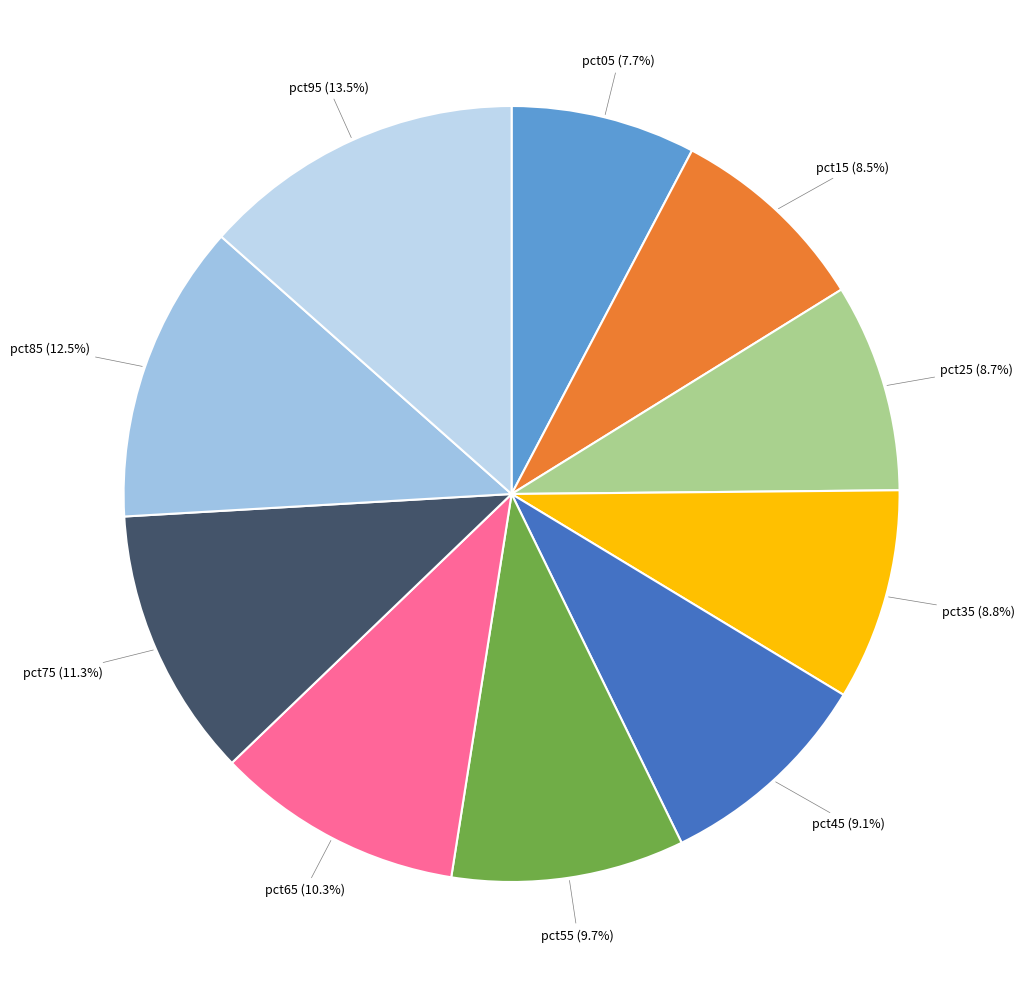

How many segments does this pie chart have?

10